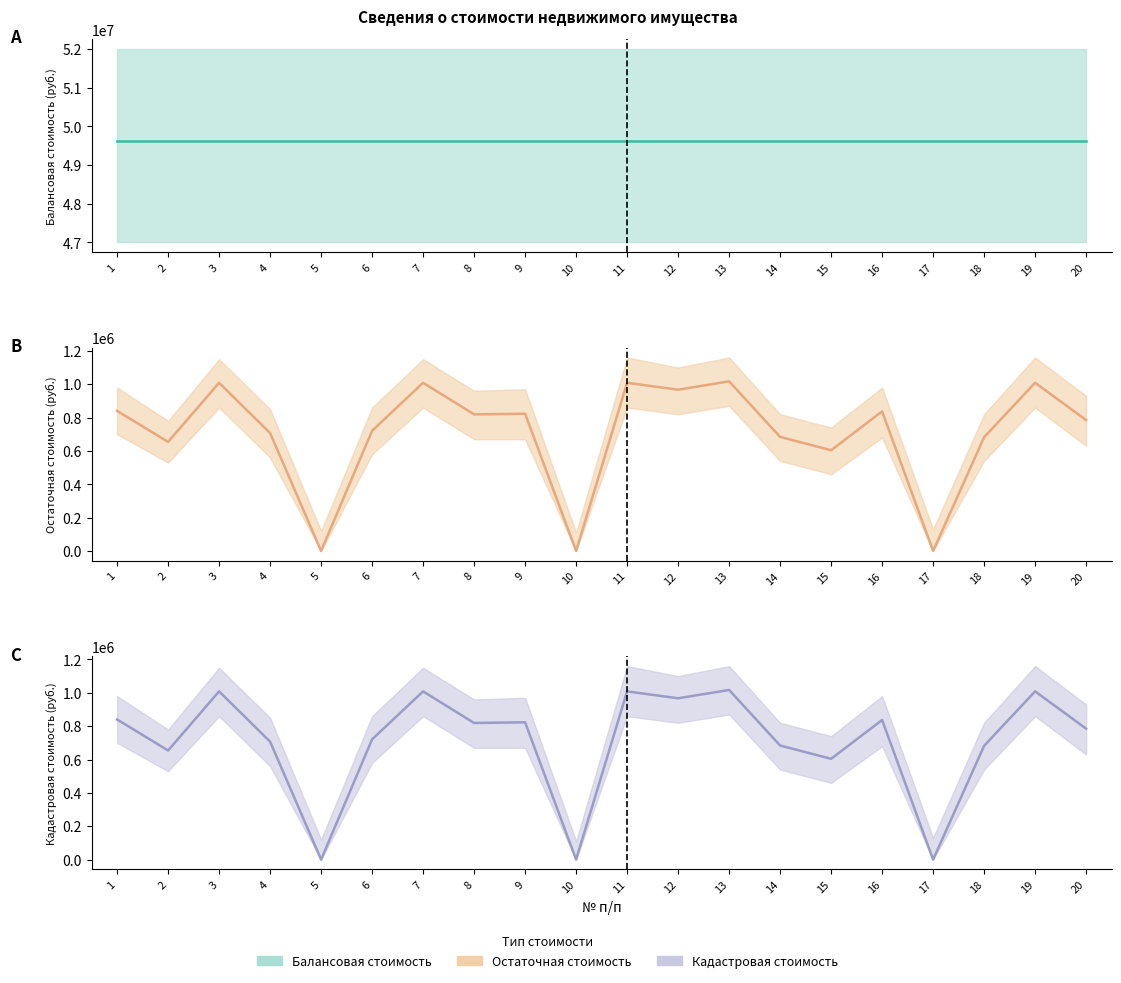

Rank the series at 3 from highest to lowest value.

Балансовая стоимость (центр), Остаточная стоимость (центр), Кадастровая стоимость (центр)